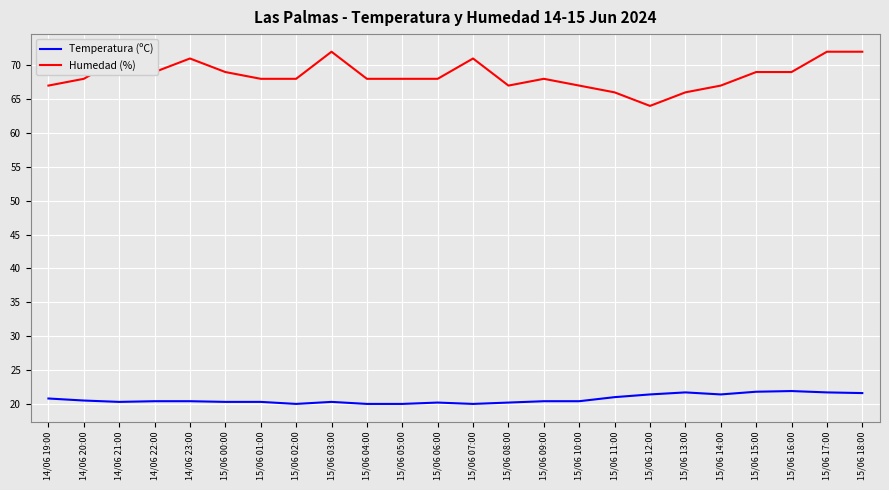

What position from the left is 15/06 09:00?

15